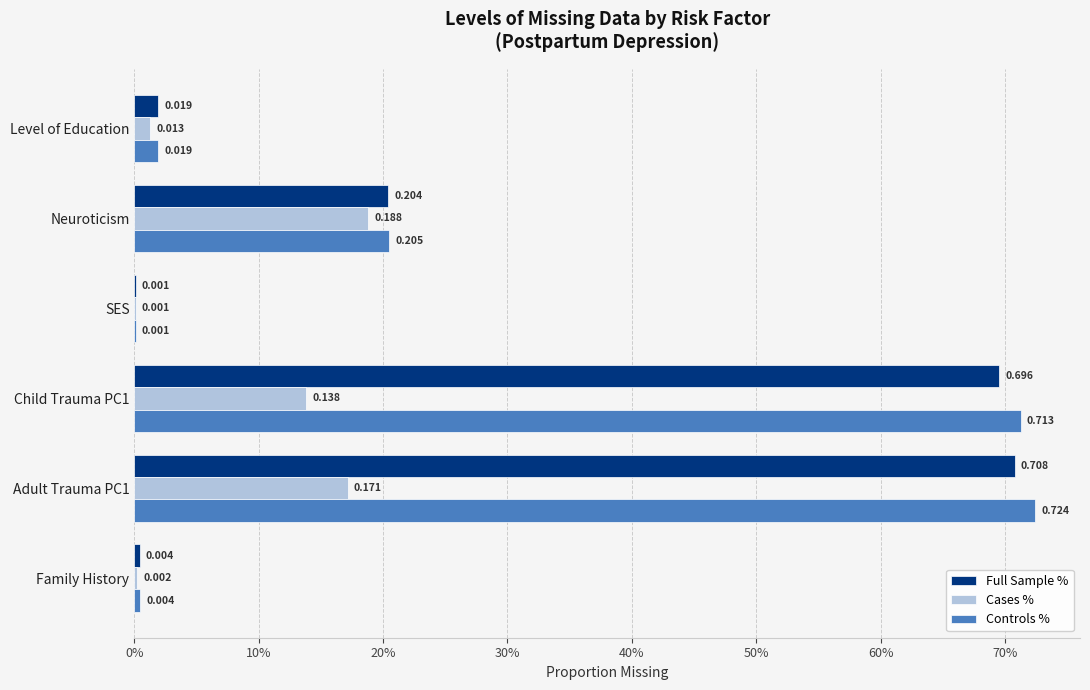

What are all the series names shown in the legend?

Full Sample %, Cases %, Controls %